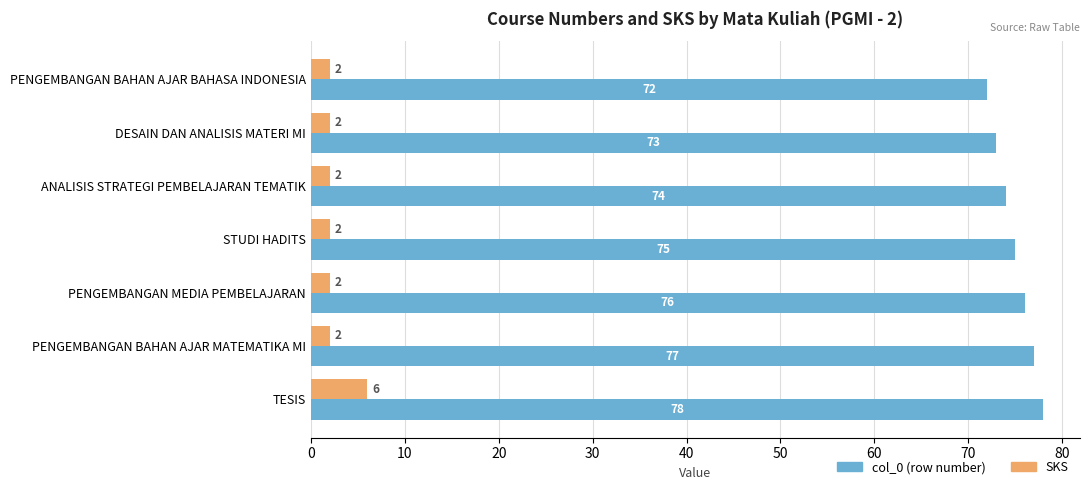

What is the difference between the highest and lowest values at PENGEMBANGAN BAHAN AJAR BAHASA INDONESIA?

70